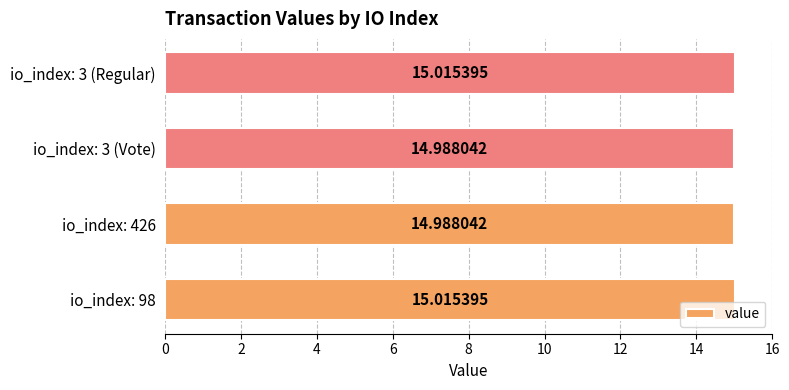

What is the average value?

15.0